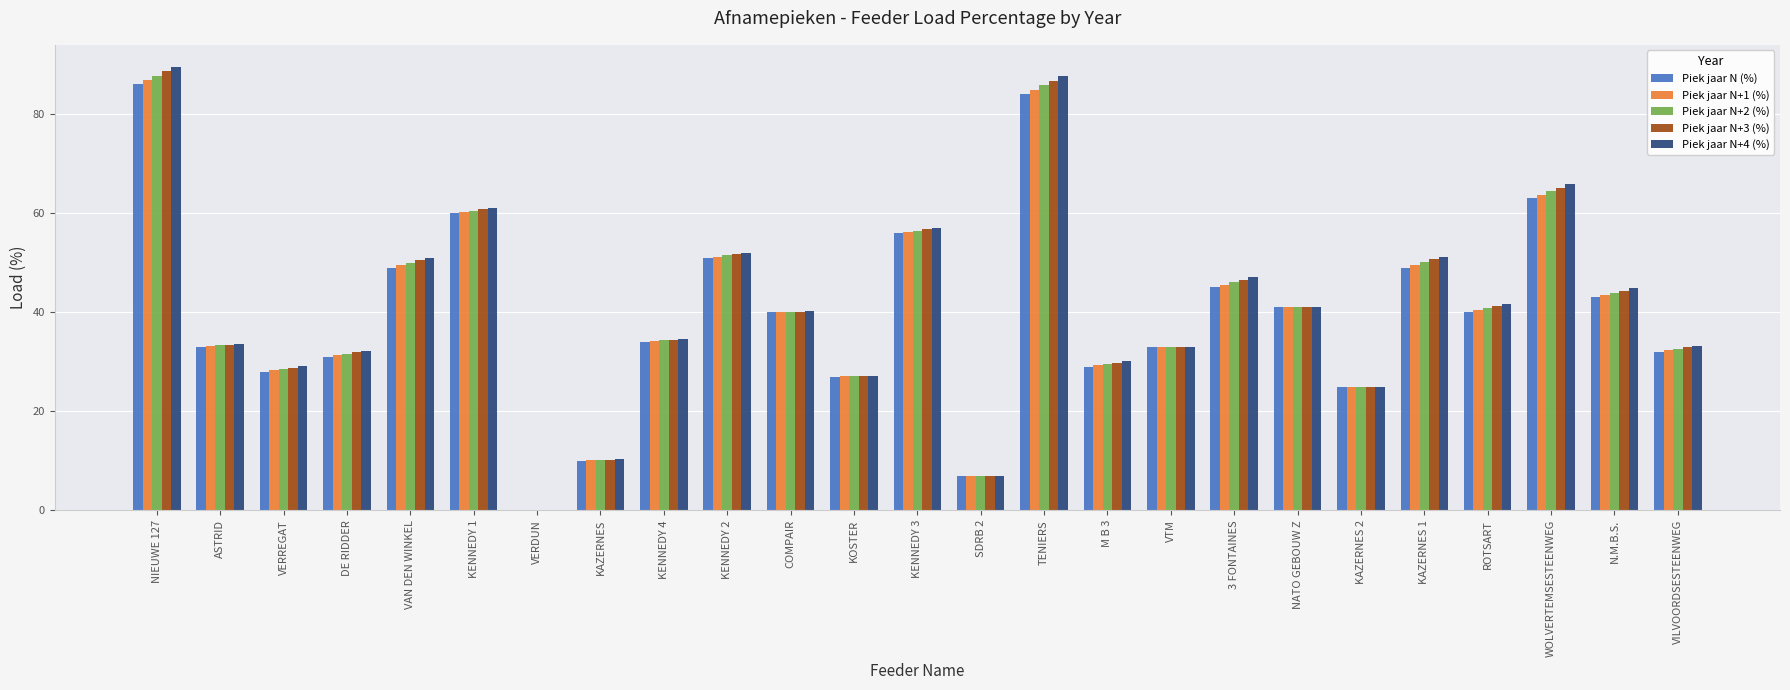

What is the maximum value for Piek jaar N+3 (%)?

88.6